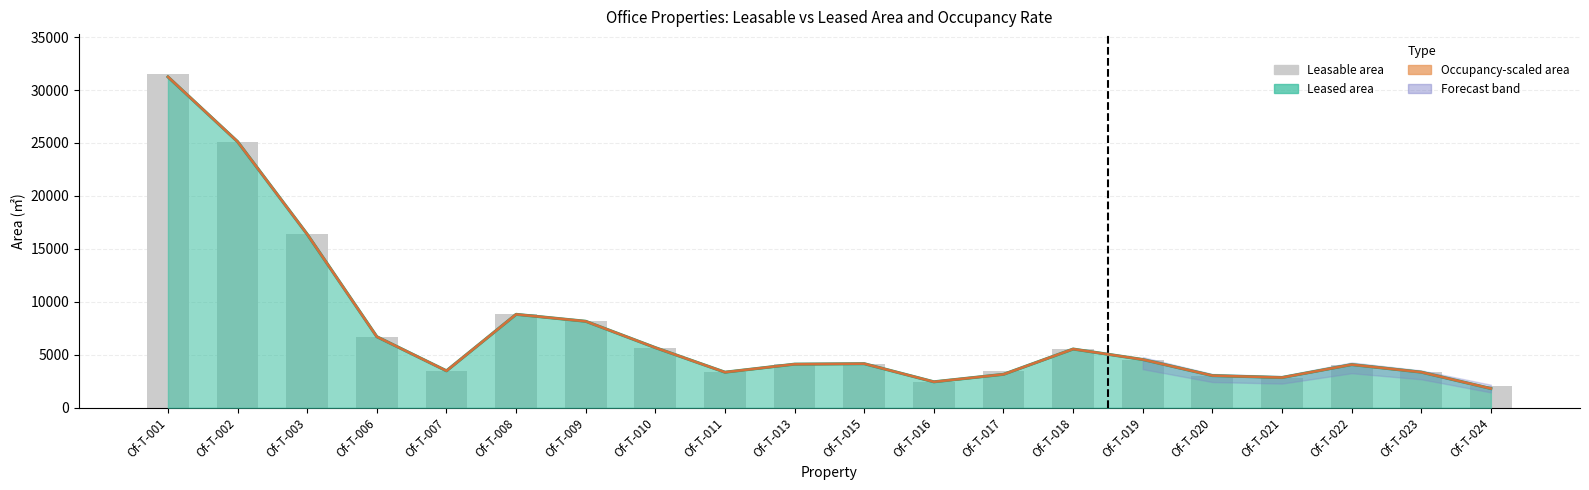

Reading left to right, transcribe all the data shown in this chart.

31500.9	25127.1	16384.2	6709.2	3489.1	8821.2	8165.1	5675.8	3358.0	4117.3	4160.9	2450.1	3472.7	5545.1	4555.0	3037.4	2854.8	4076.4	3361.5	2074.7